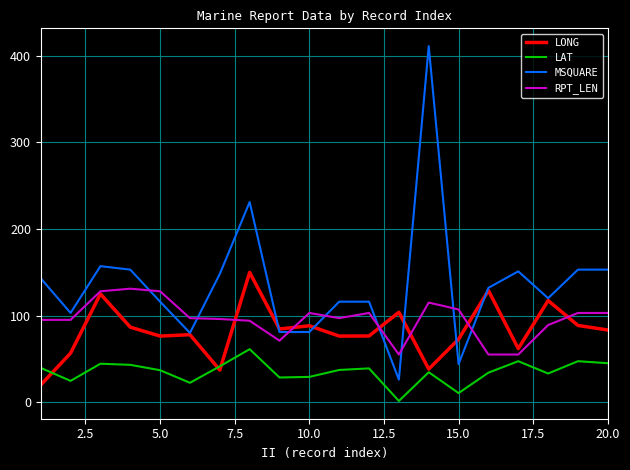

Which series has the largest total across all categories?

MSQUARE